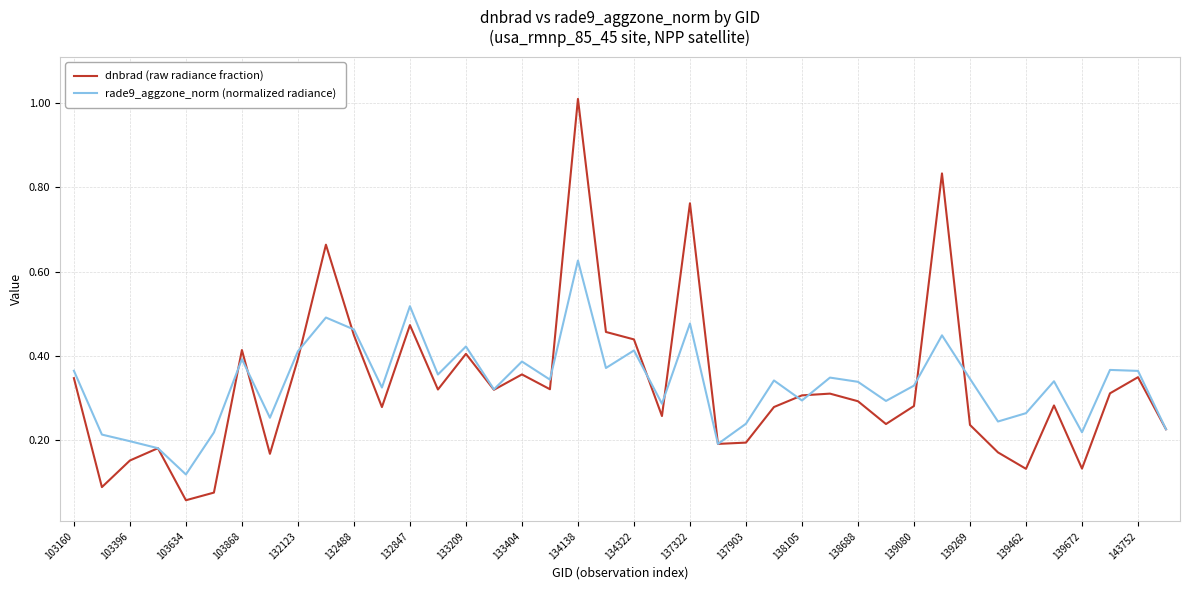

Which series has the largest range (max minus min)?

dnbrad (raw radiance fraction)